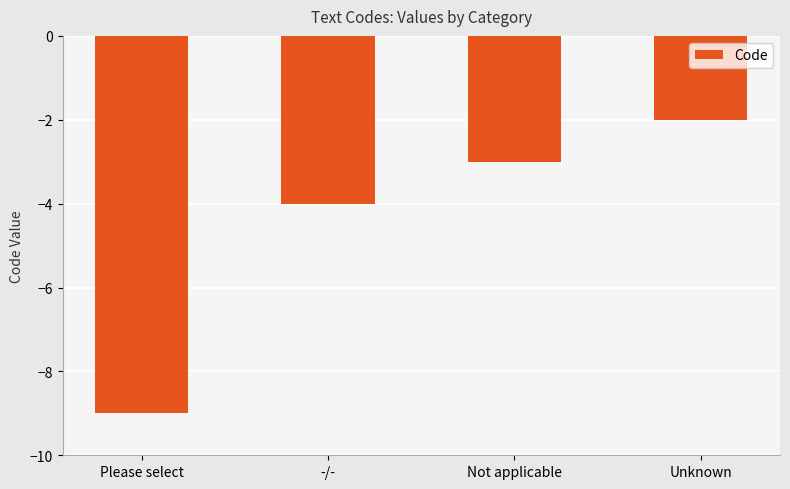

What value does the data have at Please select?

-9